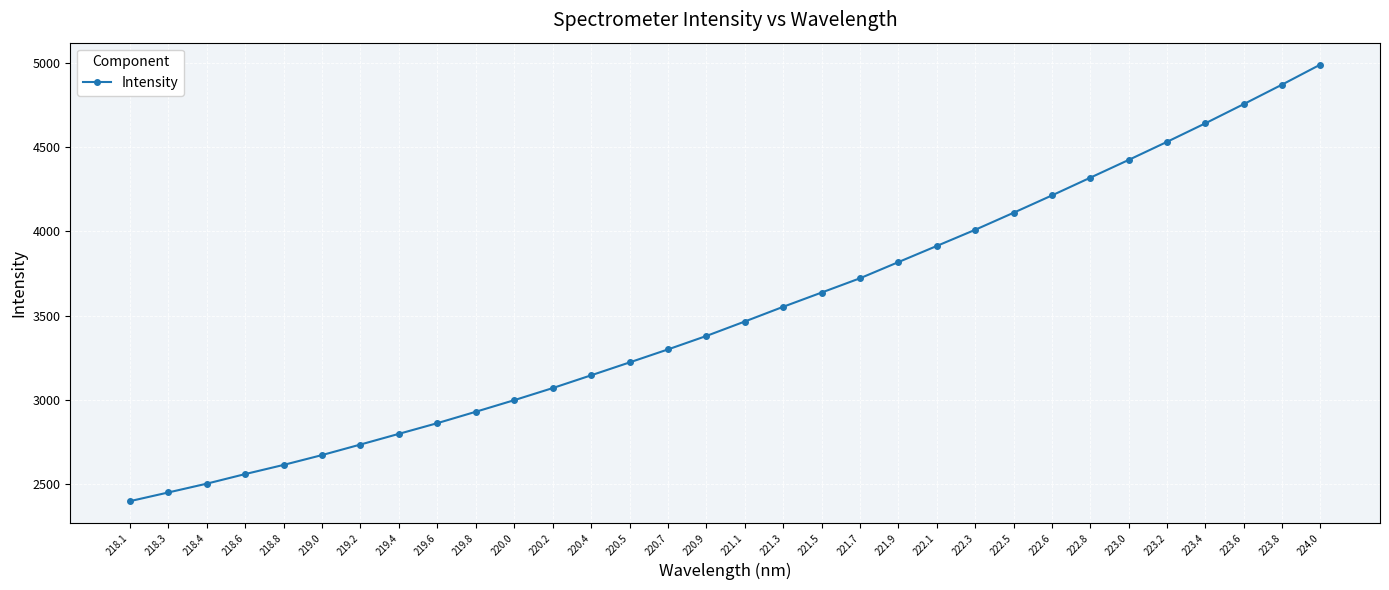

What is the ratio of the value at 221.1 to the value at 222.3?

0.9